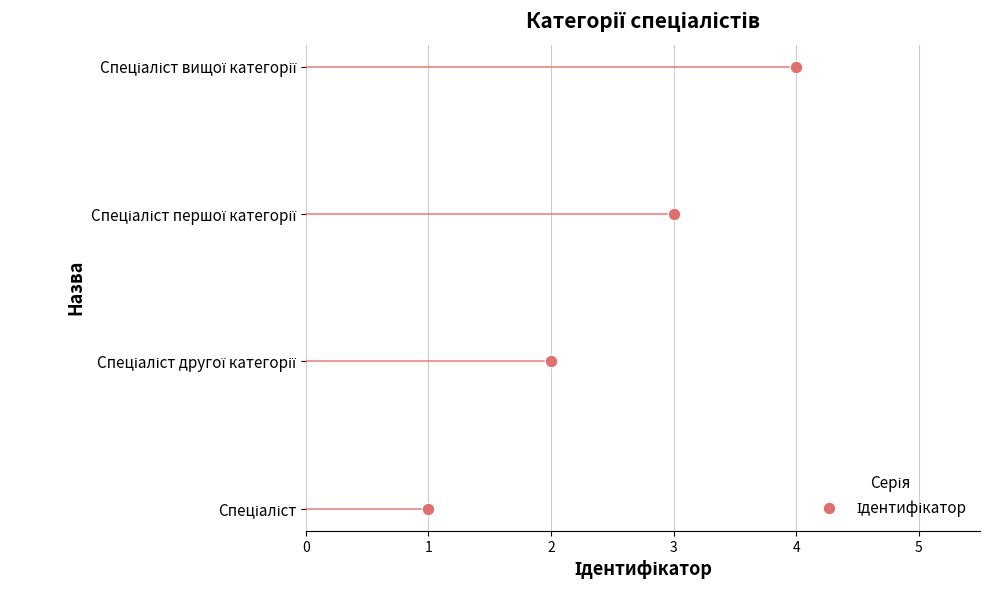

What is the smallest value displayed?

1